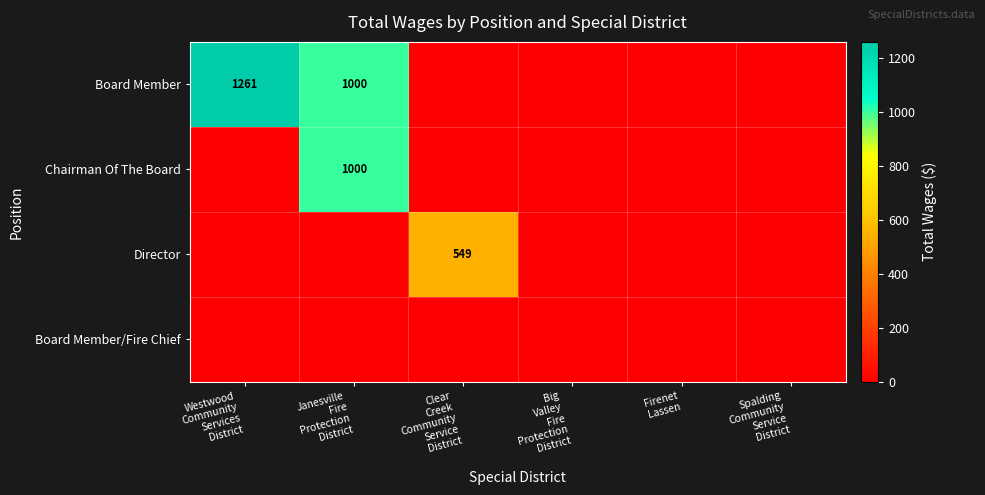

Is it true that Board Member equals -810 at Clear Creek Community Service District?

False